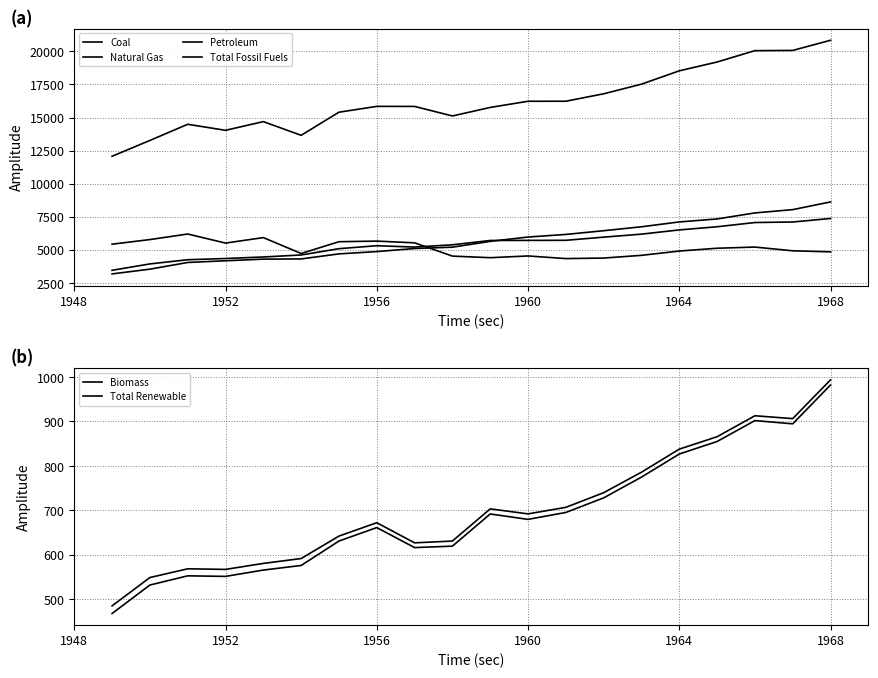

True or false: Natural Gas has more than 1 points higher than both neighbors.

False